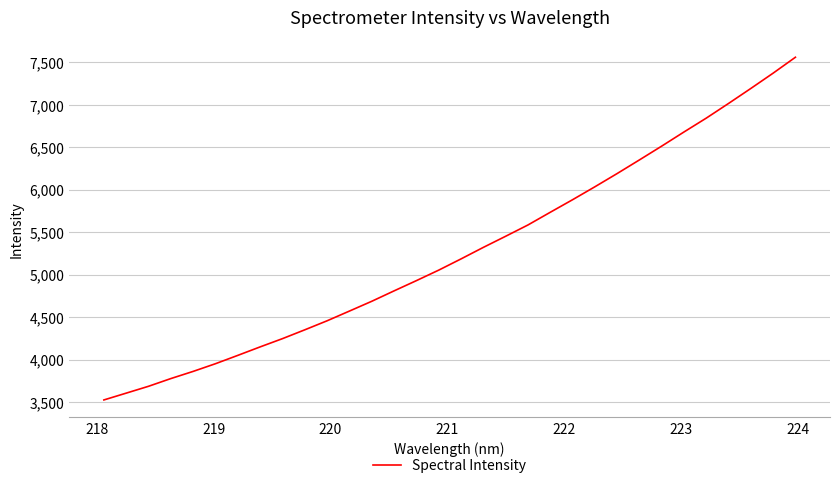

What is the maximum value shown in the chart?

7559.2